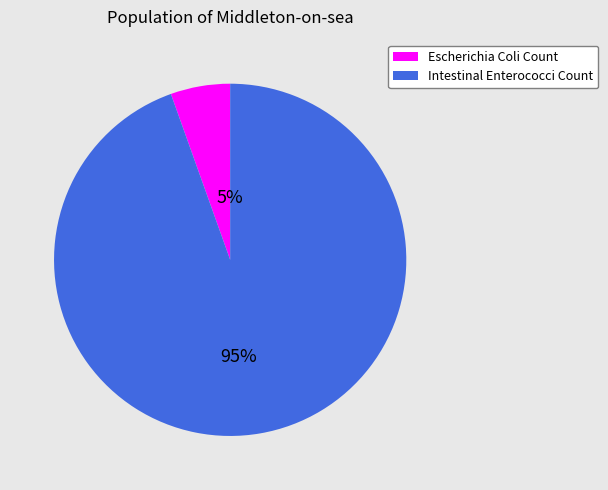

Which category has the biggest portion of the pie?

Intestinal Enterococci Count